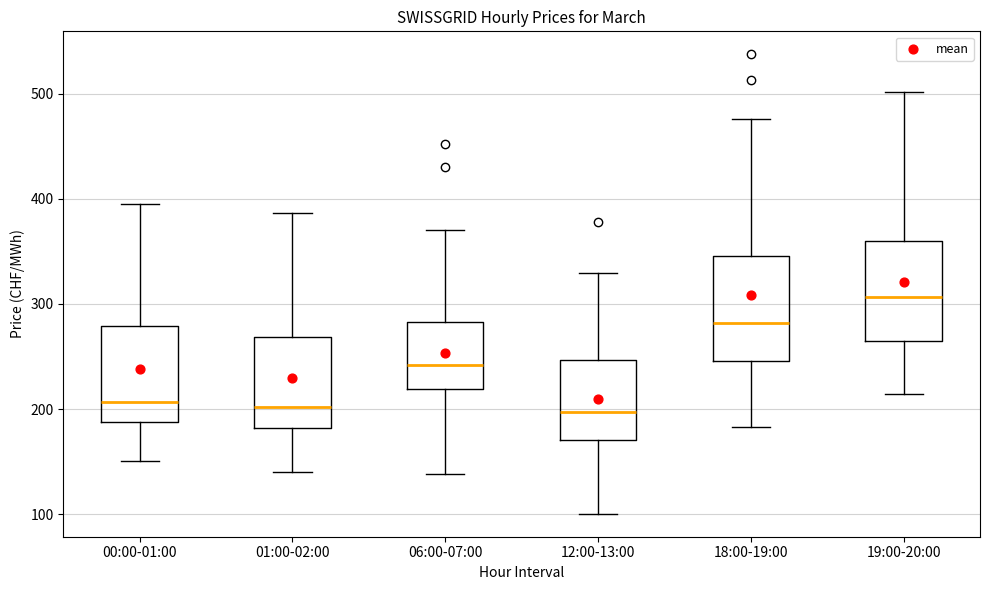

Reading left to right, transcribe this box plot: for each box, give where its median line is, the range the box spans, and where its two whiskers end, as read against the y-axis. The values are not printed on the chart, so give them approximately, as read against the axis.

00:00-01:00: median 210, box 190 to 280, whiskers 150 to 390
01:00-02:00: median 200, box 180 to 270, whiskers 140 to 390
06:00-07:00: median 240, box 220 to 280, whiskers 140 to 370
12:00-13:00: median 200, box 170 to 250, whiskers 100 to 330
18:00-19:00: median 280, box 250 to 350, whiskers 180 to 480
19:00-20:00: median 310, box 260 to 360, whiskers 210 to 500